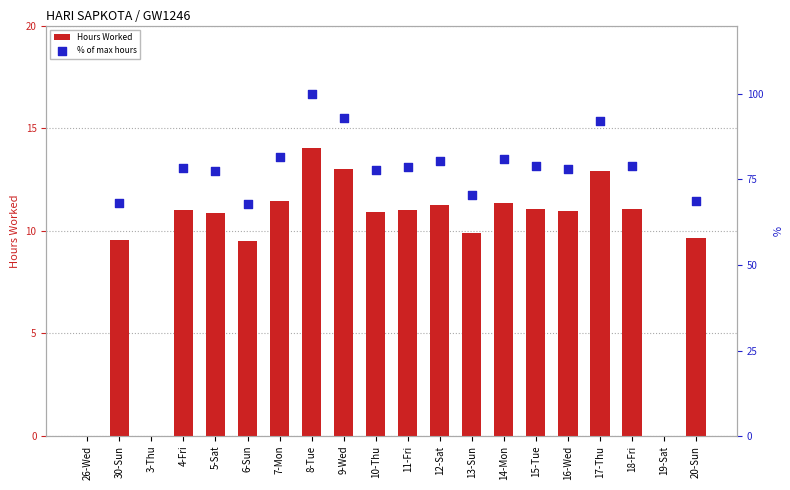

Which series has the largest total across all categories?

Hours Worked